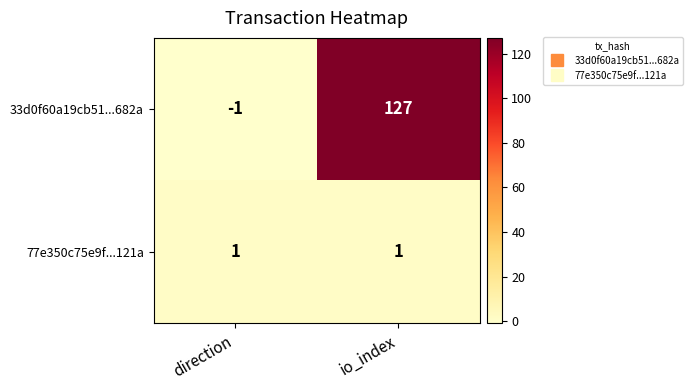

Is it true that 77e350c75e9f...121a equals 2 at io_index?

False